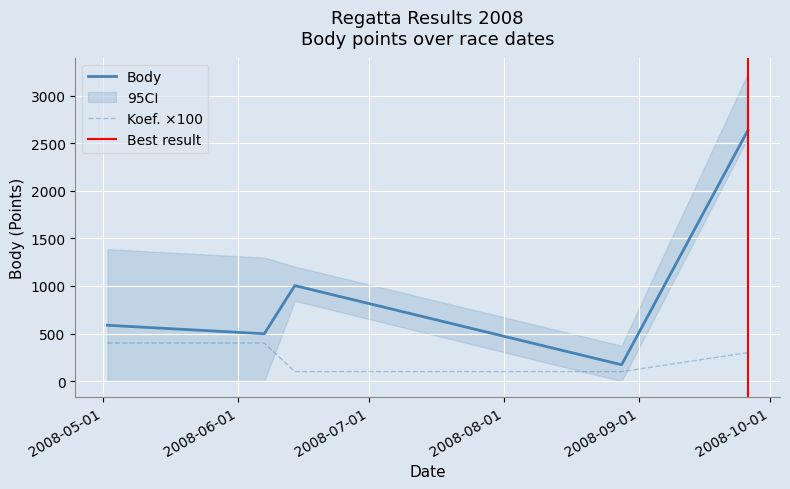

What is the label of the 2nd point from the left?

2008-06-07